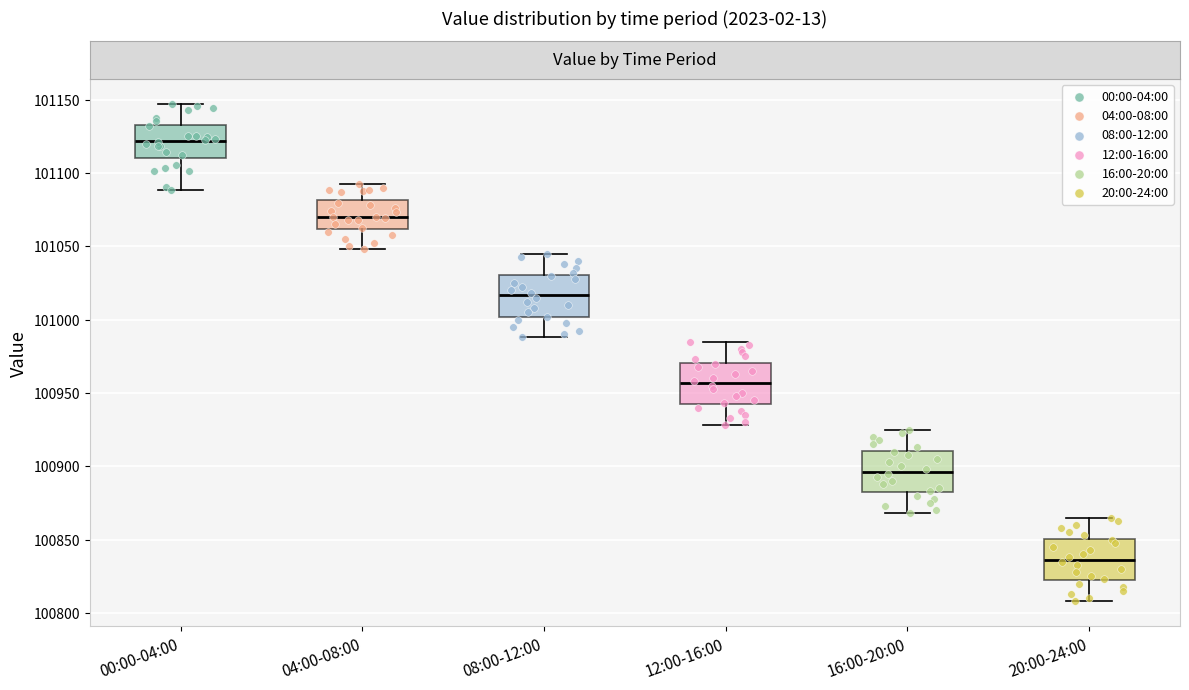

Reading left to right, read every box against the y-axis: the position of its median line, the range the box covers, and the ends of its whiskers. The values are not printed on the chart, so give them approximately, as read against the axis.

00:00-04:00: median 101120, box 101110 to 101135, whiskers 101090 to 101145
04:00-08:00: median 101070, box 101060 to 101080, whiskers 101050 to 101095
08:00-12:00: median 101015, box 101000 to 101030, whiskers 100990 to 101045
12:00-16:00: median 100955, box 100940 to 100970, whiskers 100930 to 100985
16:00-20:00: median 100895, box 100880 to 100910, whiskers 100870 to 100925
20:00-24:00: median 100835, box 100820 to 100850, whiskers 100810 to 100865